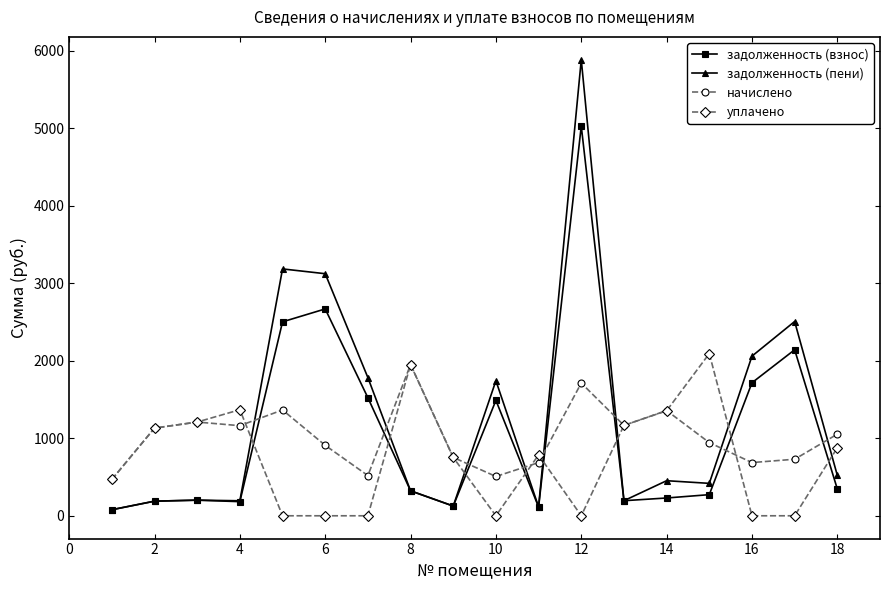

How many intersections are there between задолженность (взнос) and уплачено?

8